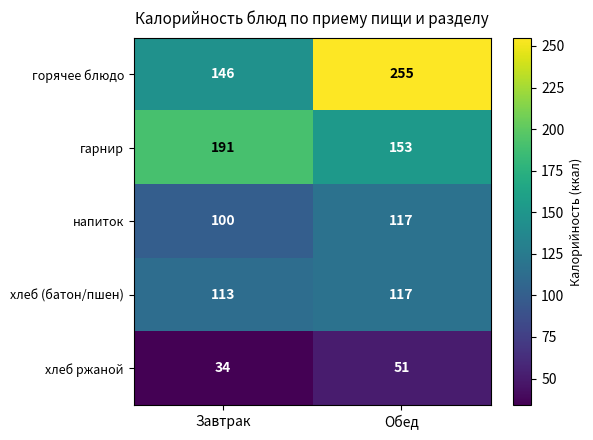

What is the sum of all хлеб ржаной values?

85